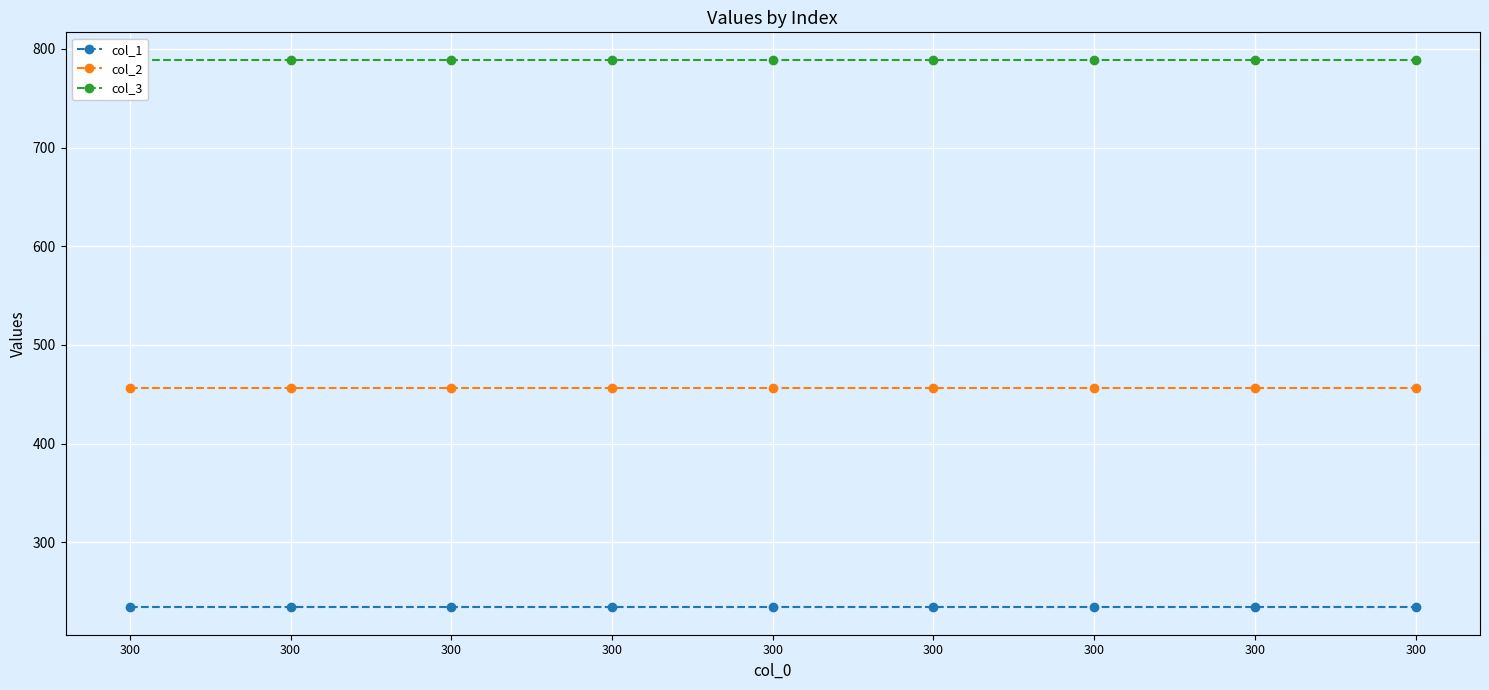

Which series has the widest spread of values?

col_1